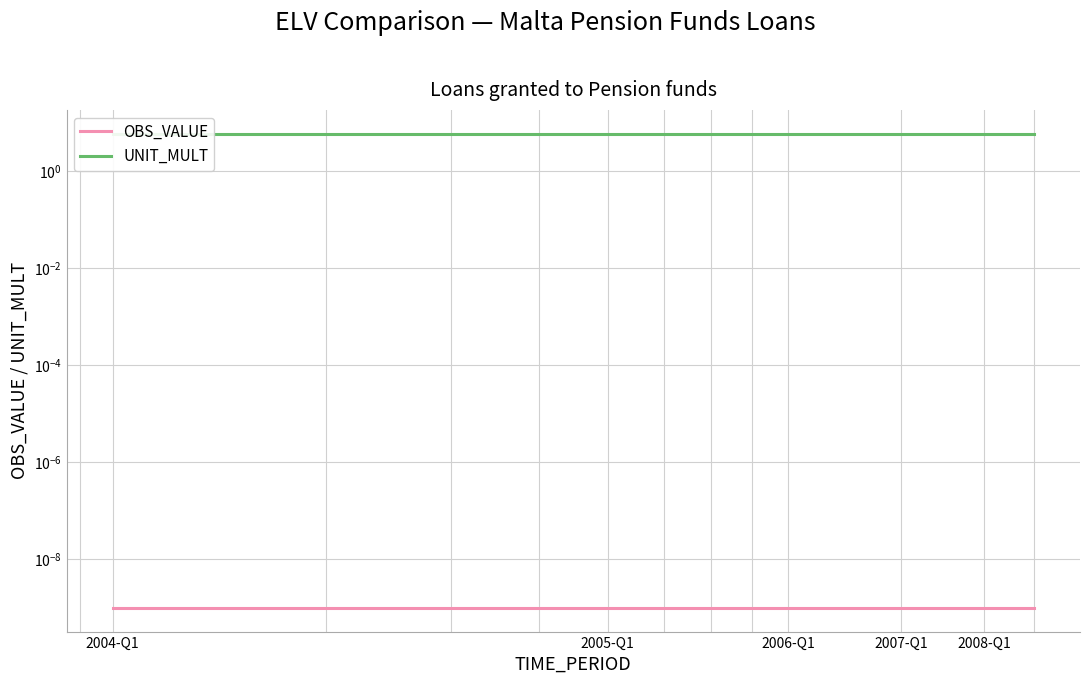

At which category is the sum across all series the highest?

2004-Q1